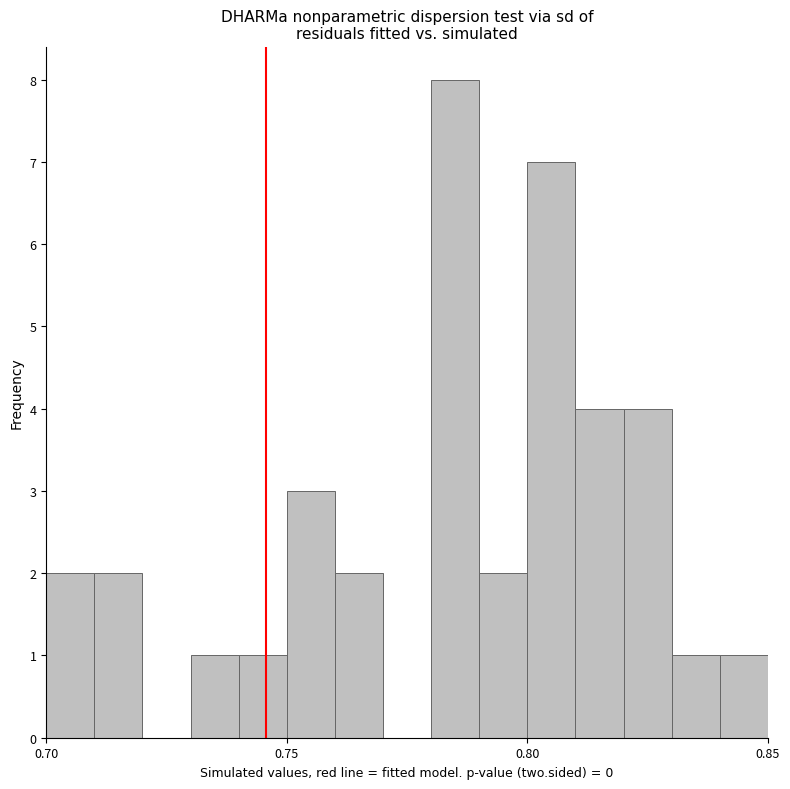

Around what value on the x-axis is the tallest bar? Give the approximate position of its centre, as read against the axis.

0.785